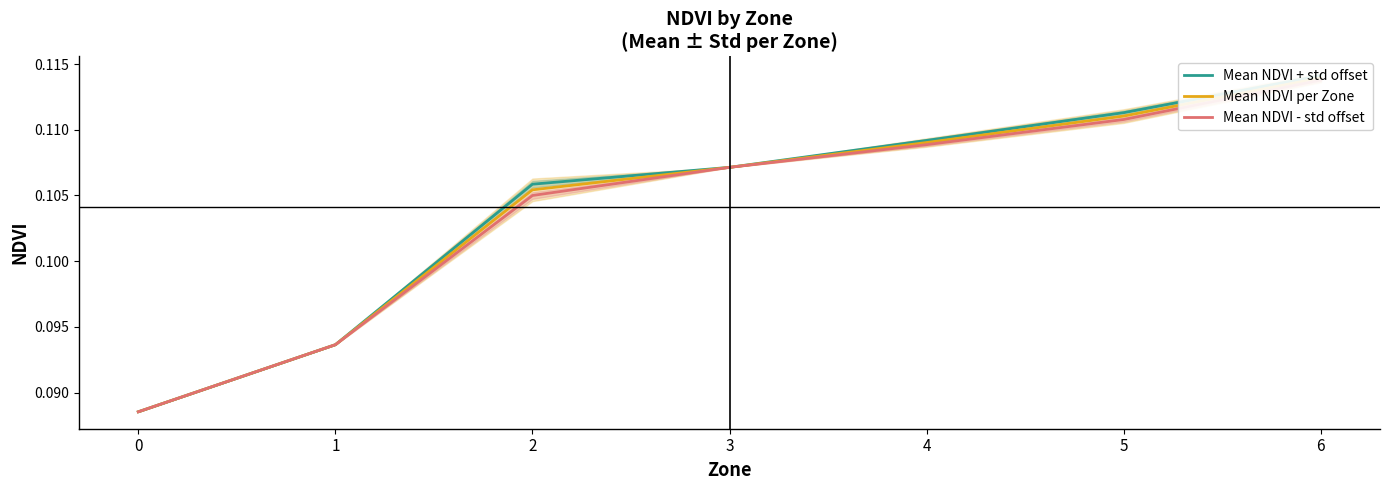

The Mean NDVI + std offset series shows 0.0 at 0. True or false?

False